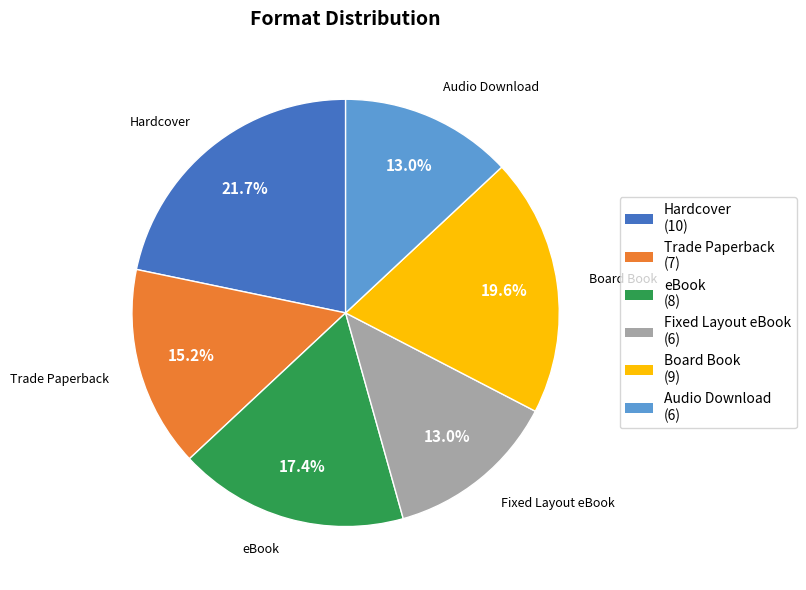

What is the largest slice in the pie chart?

Hardcover